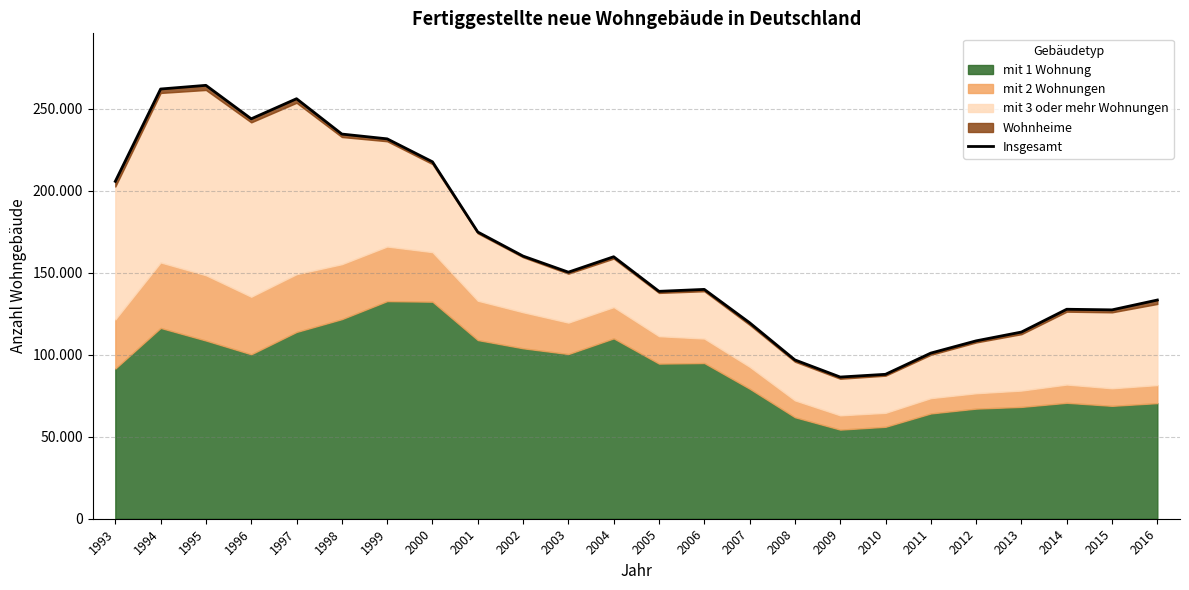

List the labels in order of value, largest first.

1995, 1994, 1997, 1996, 1998, 1999, 2000, 1993, 2001, 2002, 2004, 2003, 2006, 2005, 2016, 2014, 2015, 2007, 2013, 2012, 2011, 2008, 2010, 2009